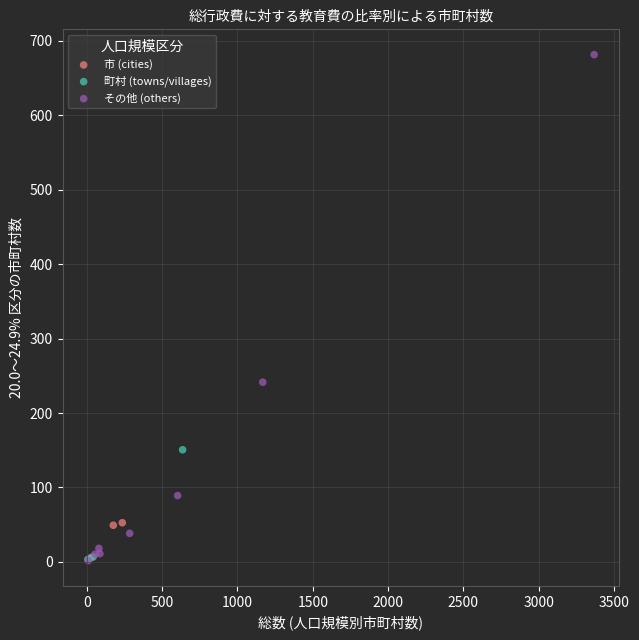

Which series has the widest spread of Y values?

その他 (others)